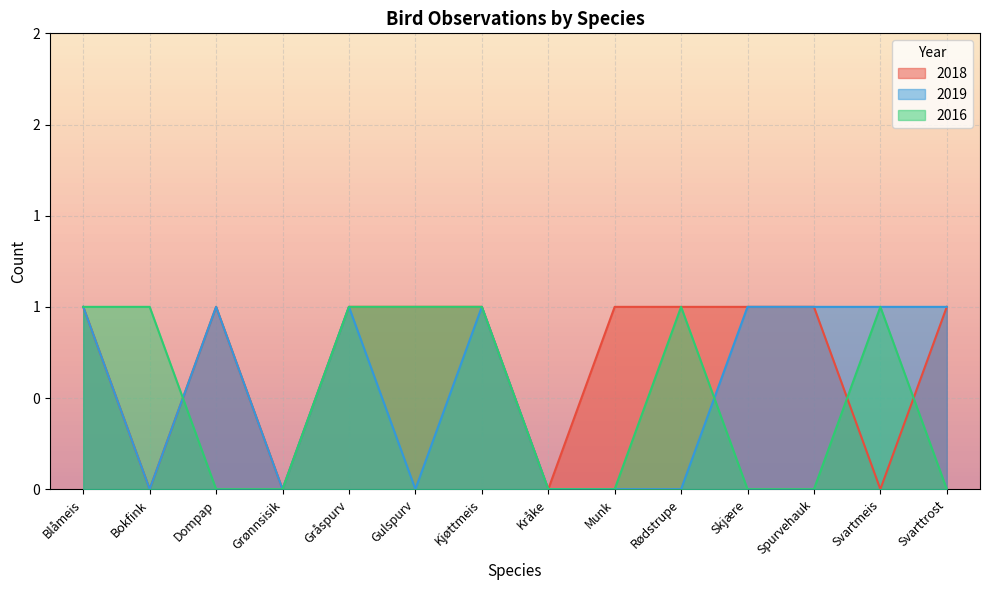

Between Gulspurv and Svarttrost, which is larger?

Gulspurv